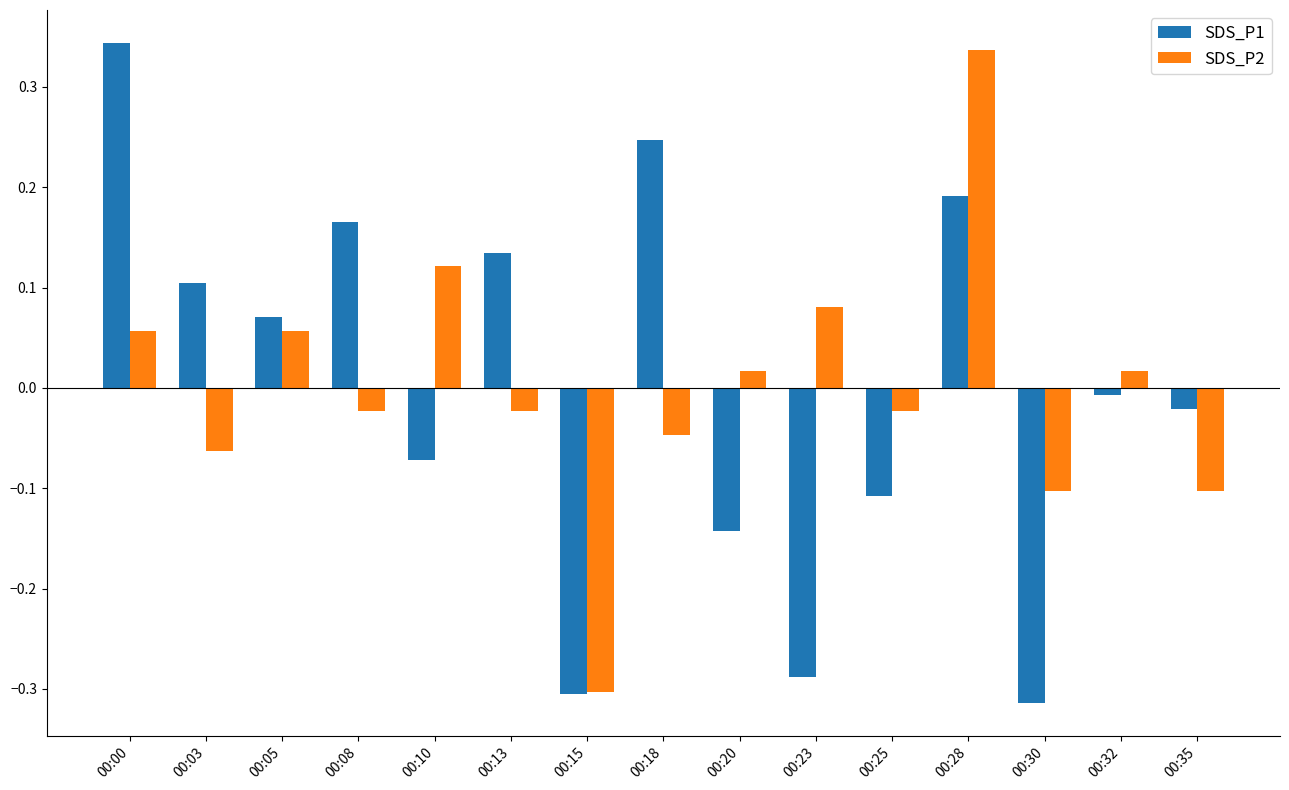

At which label does SDS_P2 reach its peak?

00:28